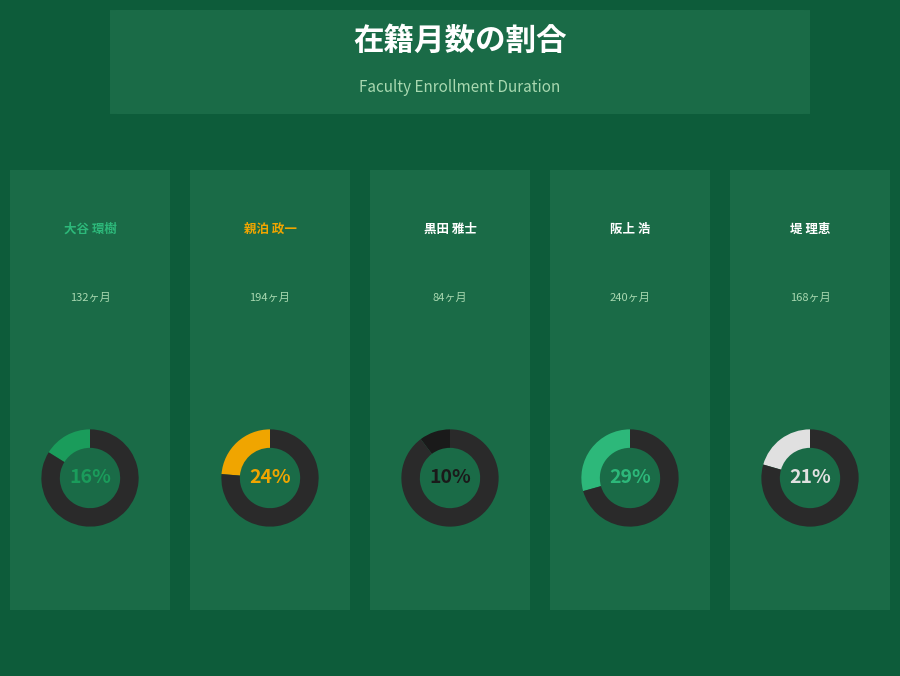

To the nearest percent, what is the difference between the 堤 理恵 and 親泊 政一 slice percentages?

3%